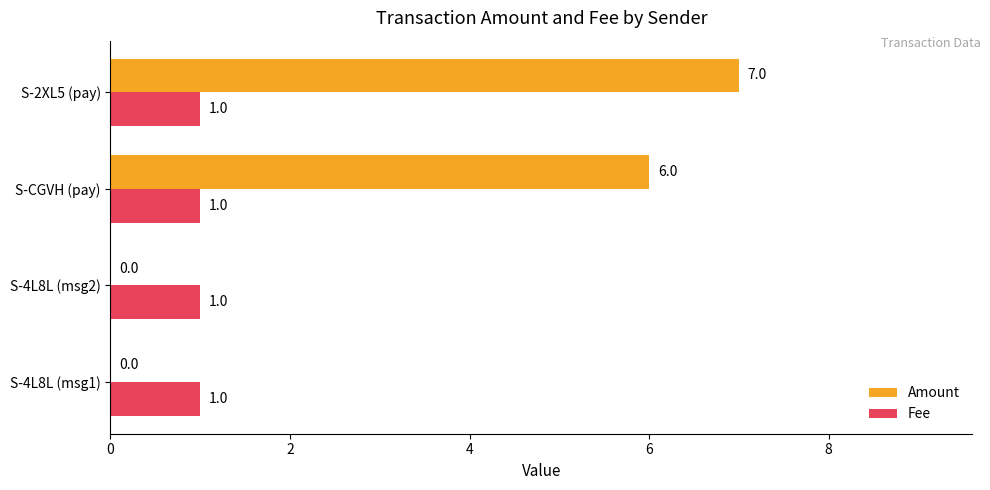

The value of Amount at S-2XL5 (pay) is 11. True or false?

False